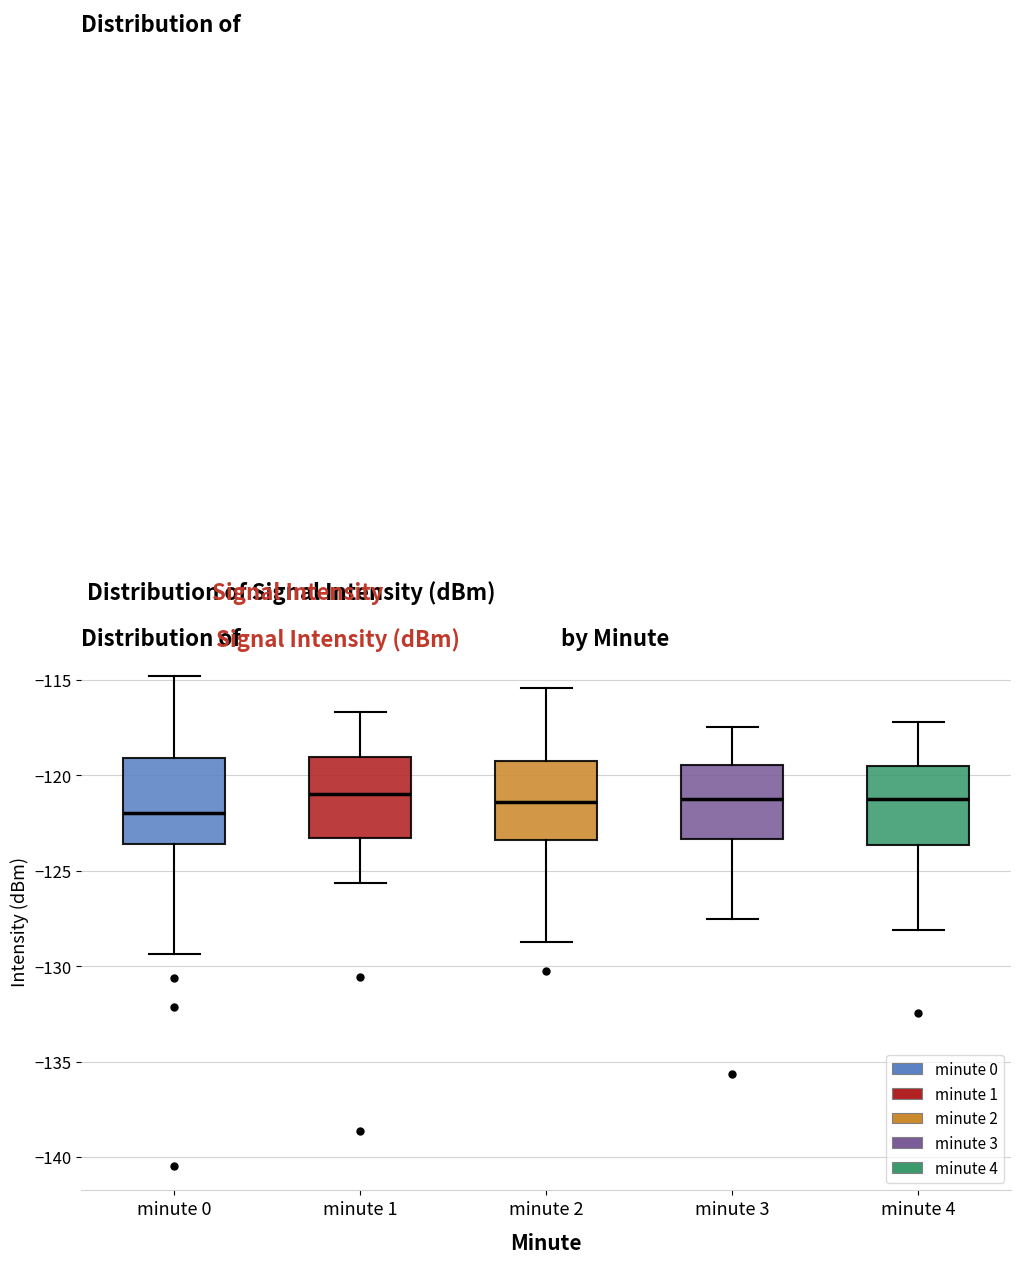

Where does the median line of the box for minute 2 sit on the y-axis? The values are not printed on the chart, so give them approximately, as read against the axis.

-121.5